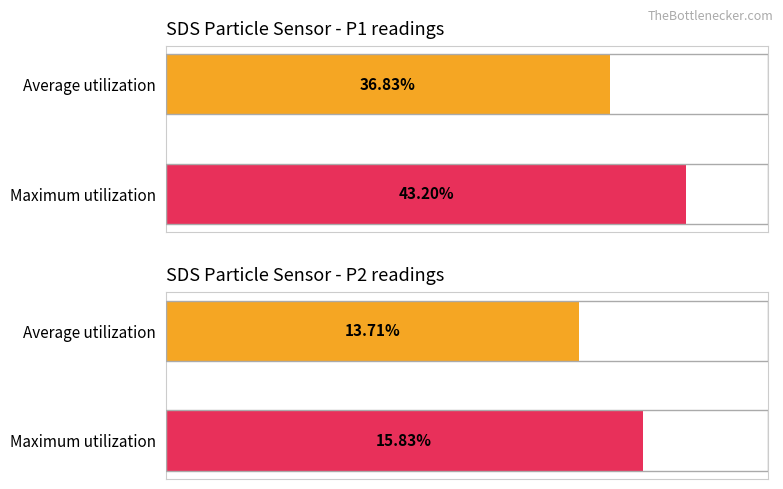

Does the chart contain stacked bars?

No